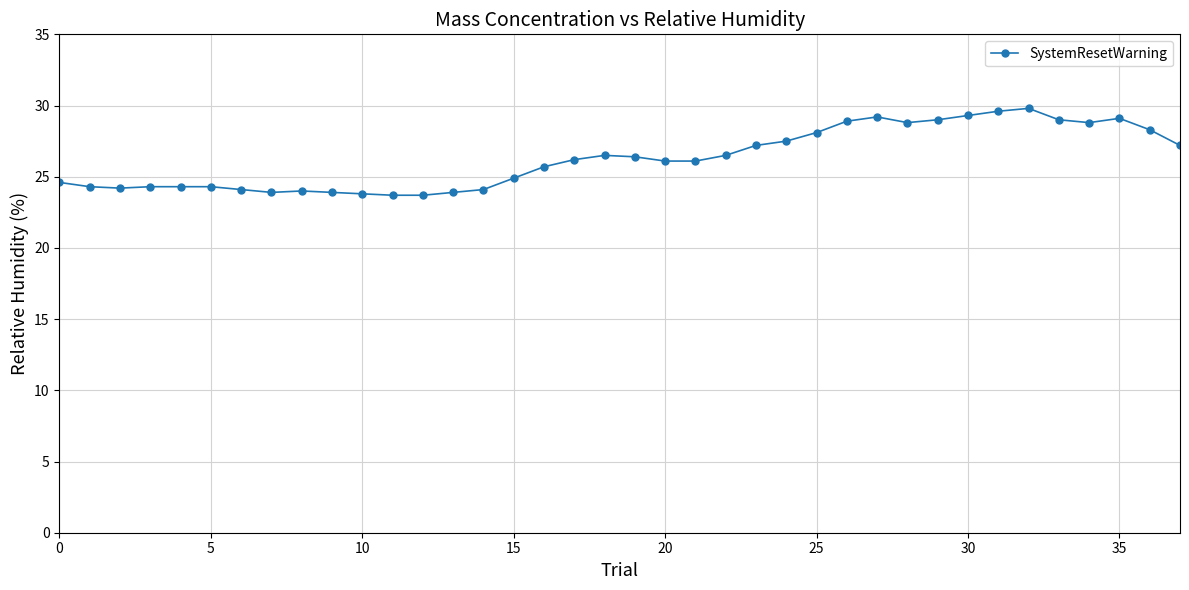

What is the difference between the second highest and second lowest values?

5.9